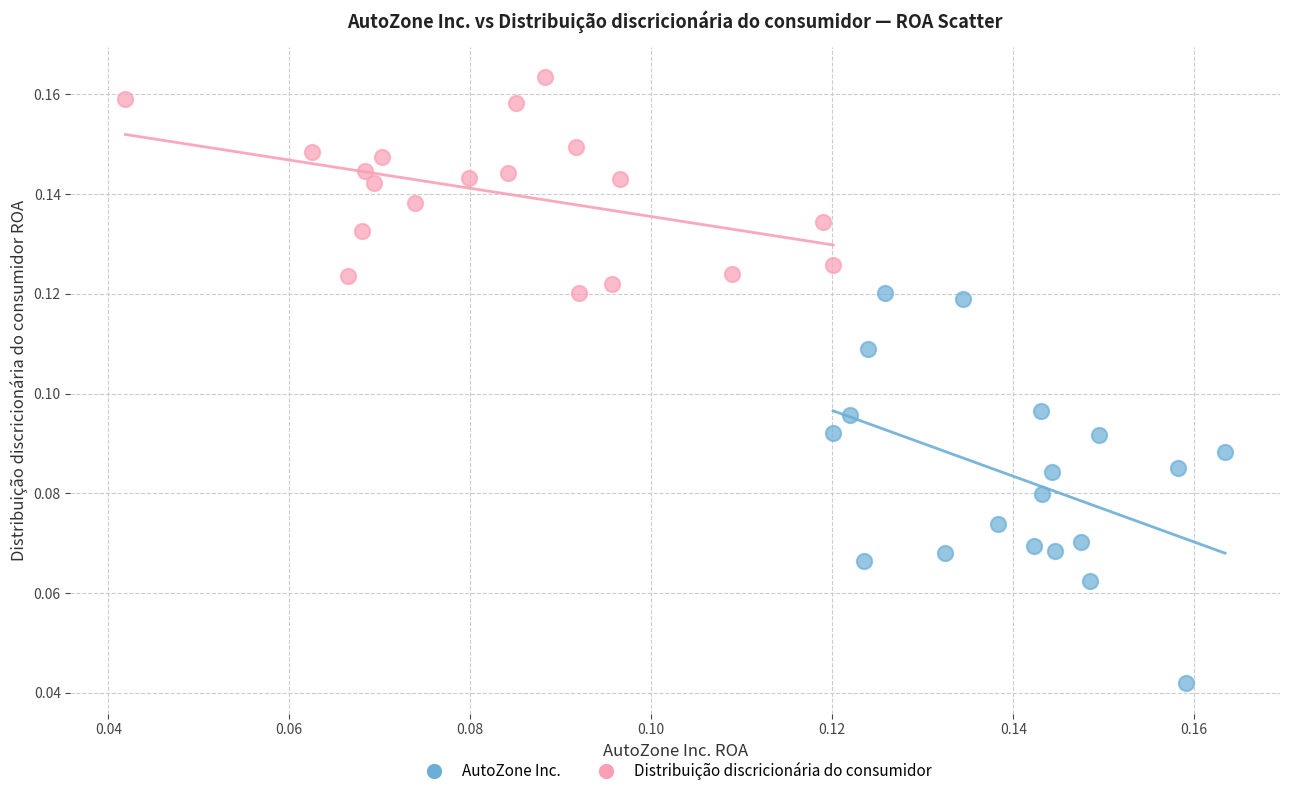

Which series has the largest Y range (max minus min)?

AutoZone Inc.